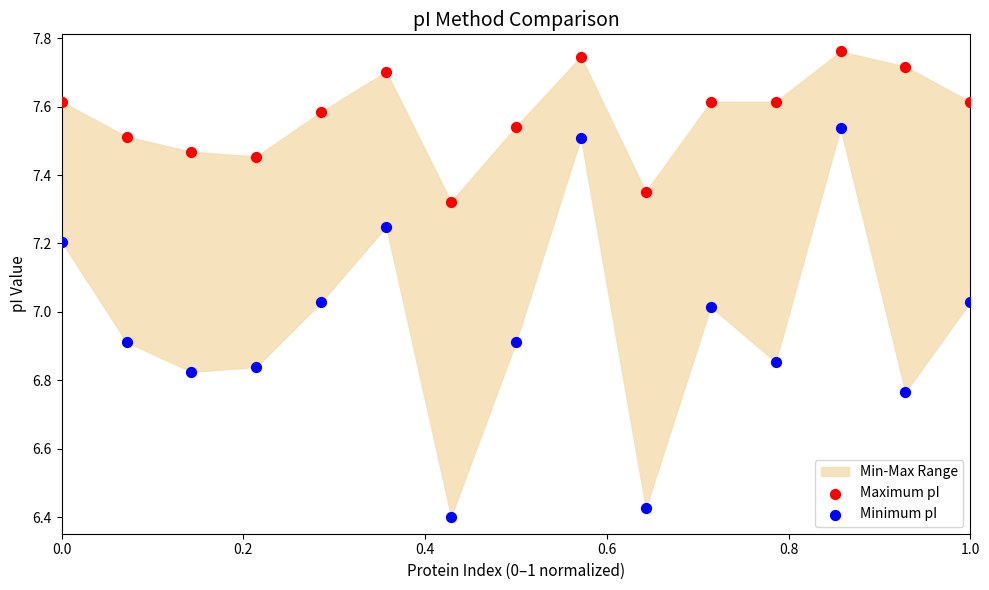

Which series contains the highest Y value?

Maximum pI